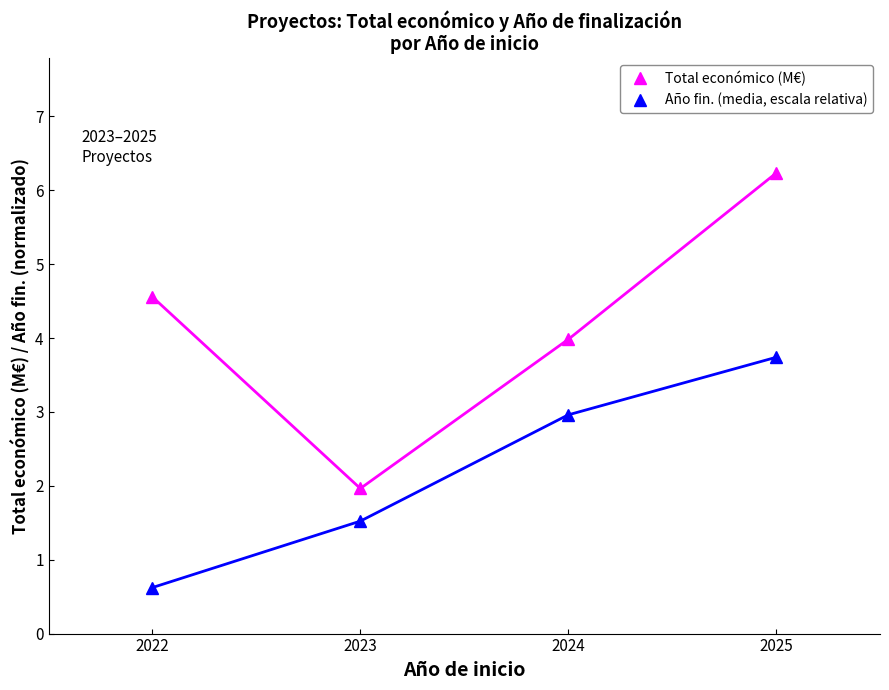

True or false: Año fin. (media, escala relativa) and Total económico (M€) intersect in this chart.

False